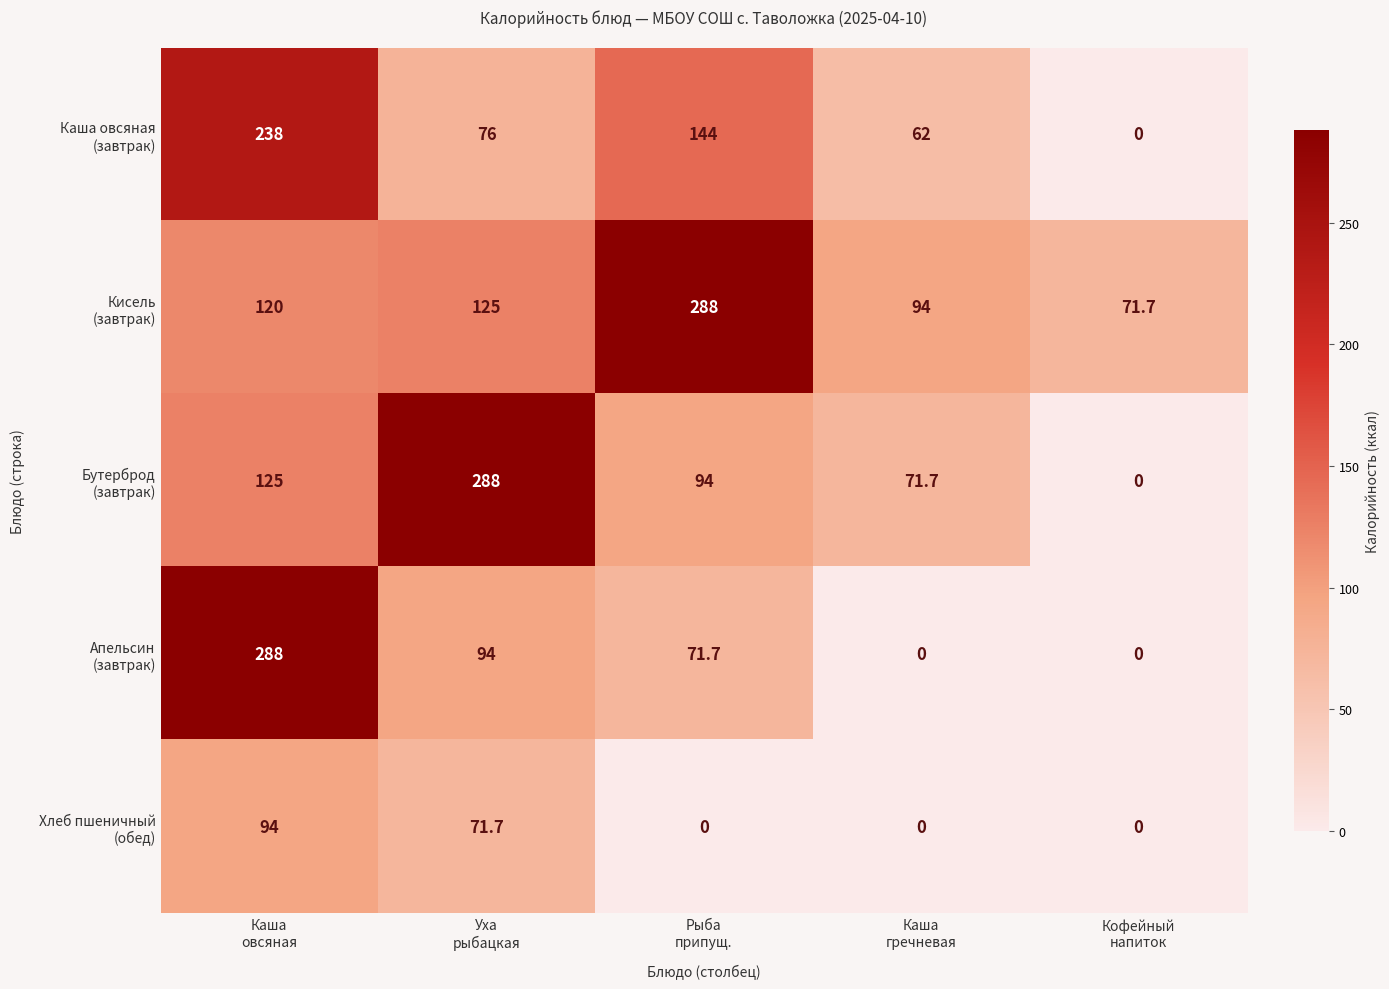

At how many categories does at least one series exceed 175?

3